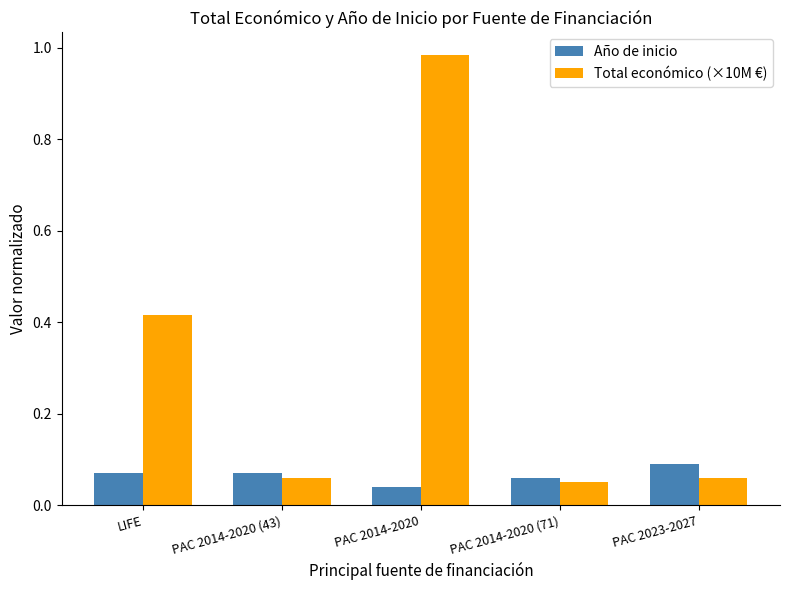

The Año de inicio series shows 0.0 at PAC 2014-2020 (43). True or false?

False